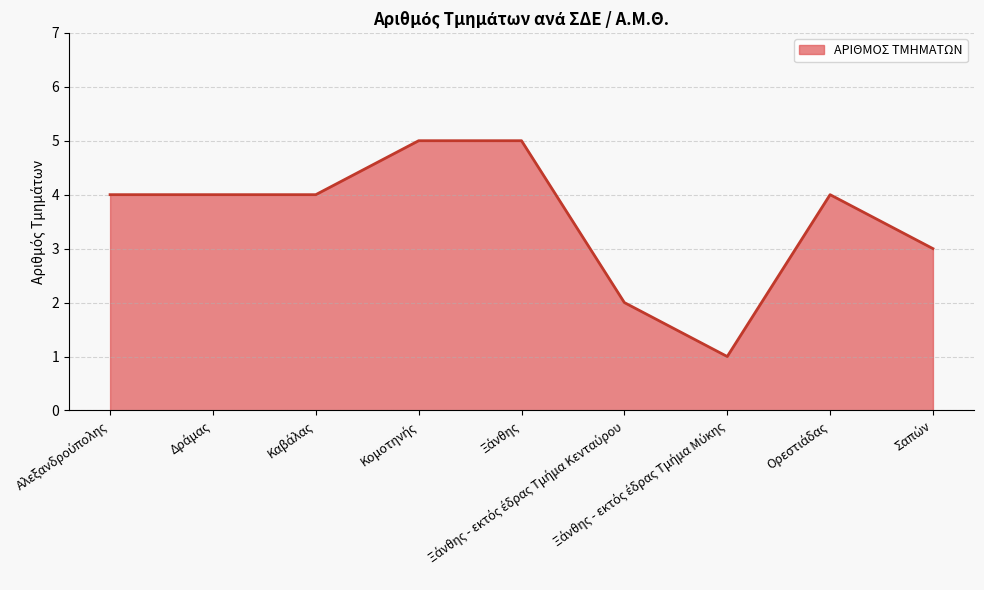

Does the chart have visible grid lines?

Yes